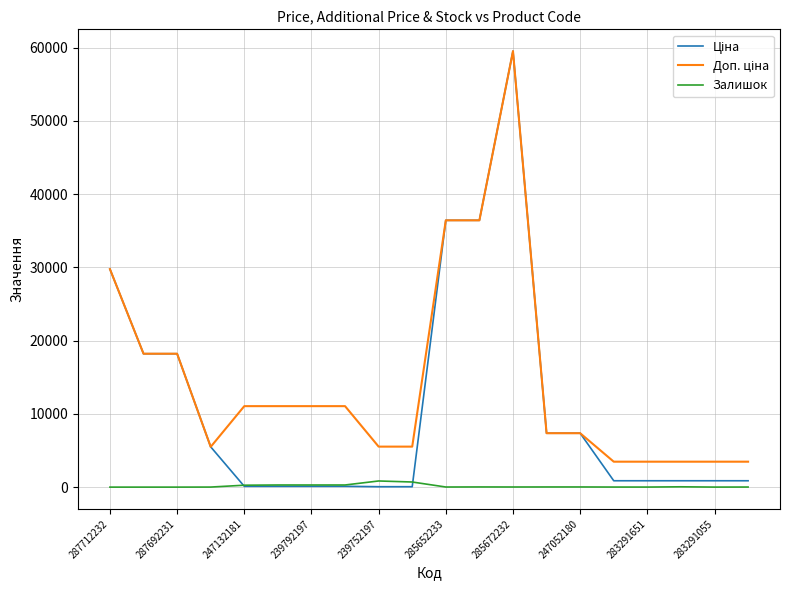

What is the greatest value displayed?

59523.0